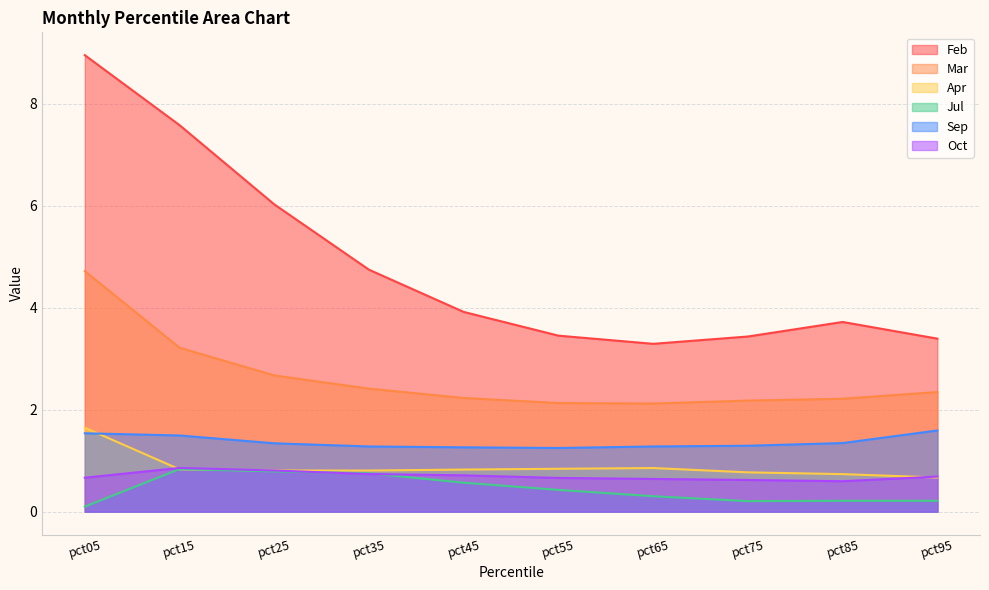

The Feb series shows 16.0 at pct05. True or false?

False